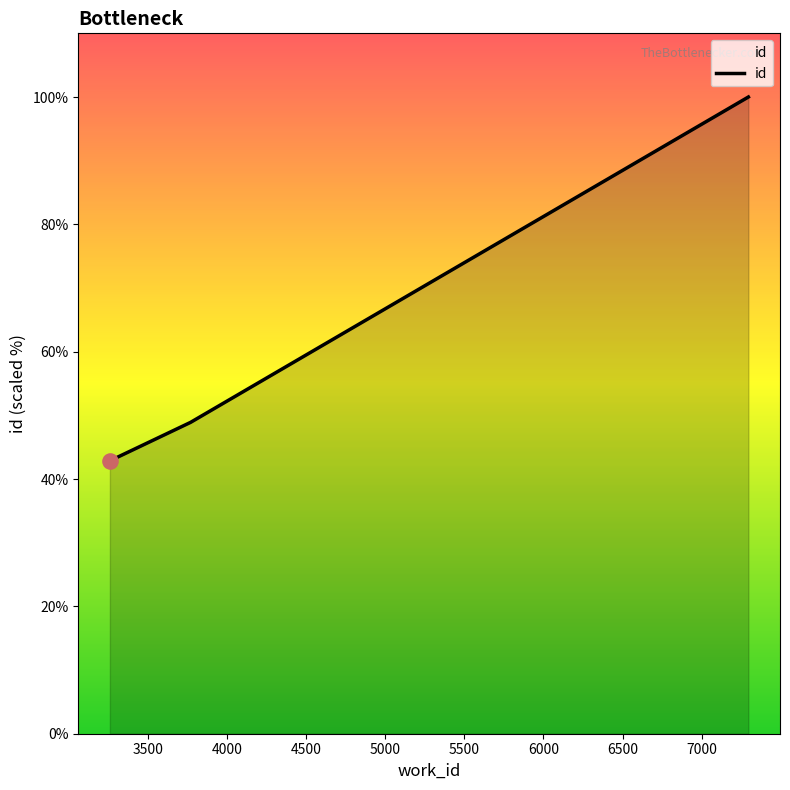

What is the difference between the maximum and second lowest values?

51.1